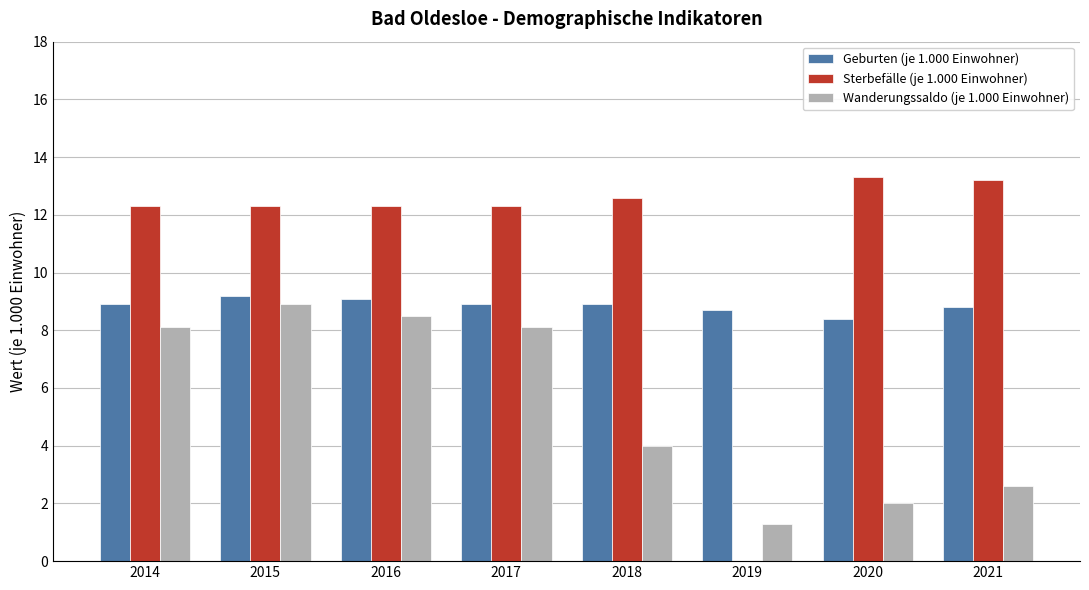

What is the sum of the Geburten (je 1.000 Einwohner) values at 2015 and 2020?

17.6